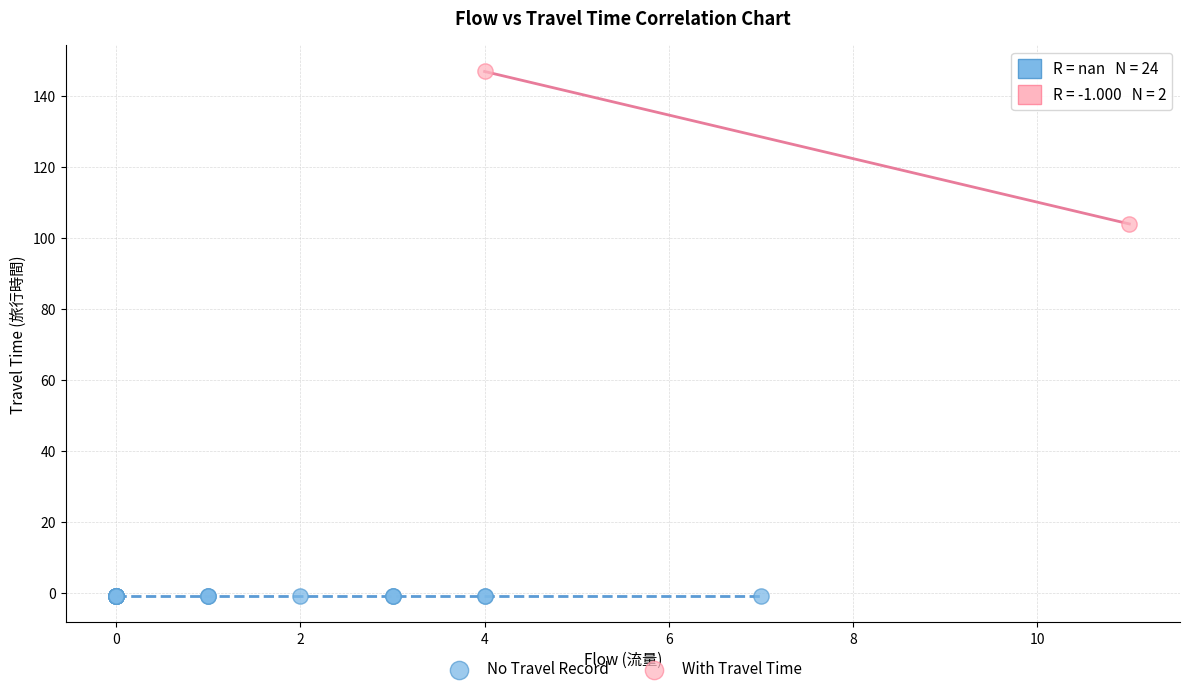

What are all the series names shown in the legend?

No Travel Record, With Travel Time